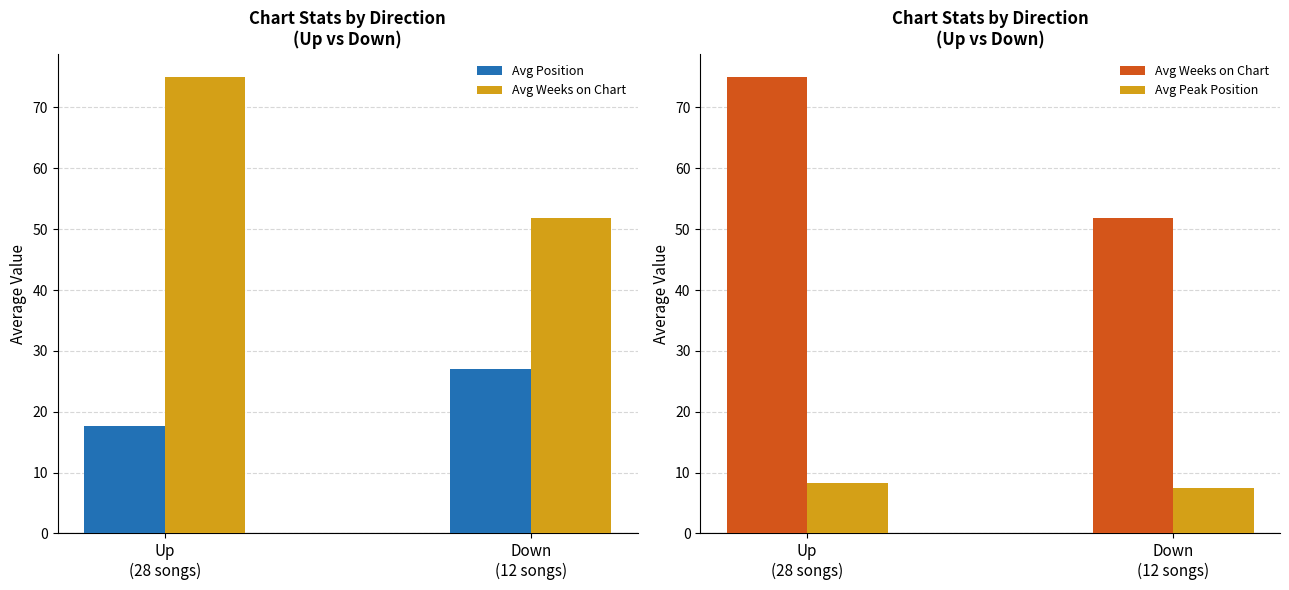

What position from the left is Up
(28 songs)?

1